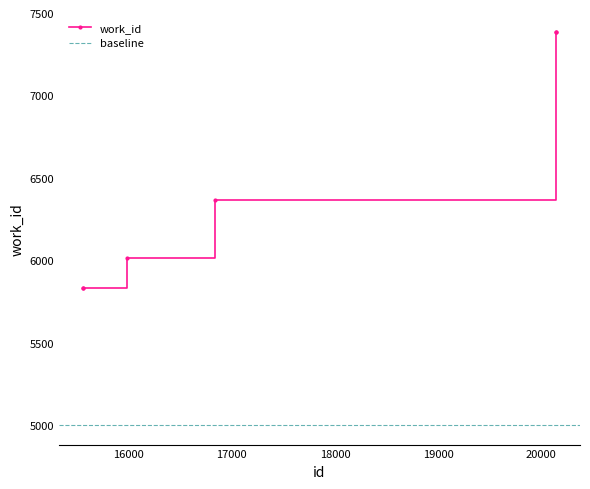

What is the minimum value for work_id?

5834